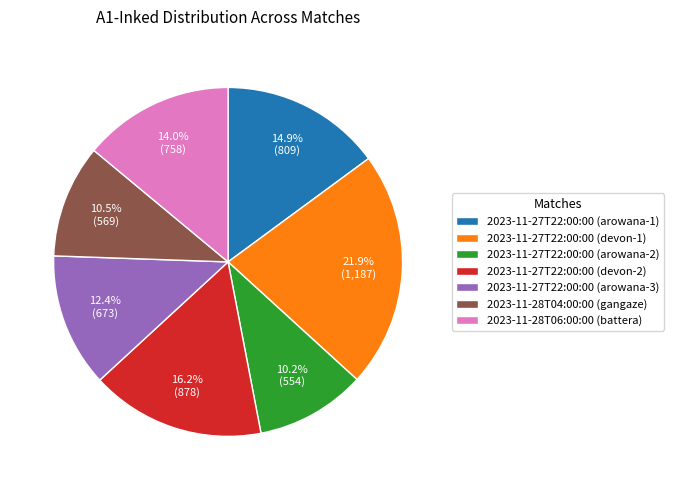

Which slice is the largest?

2023-11-27T22:00:00 (devon-1)